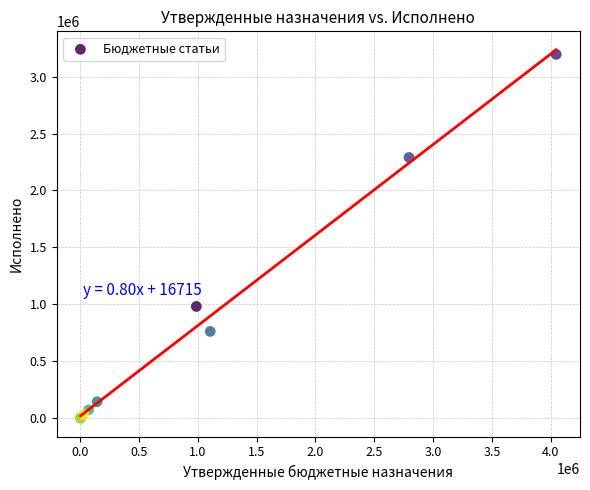

What Y value in the scatter plot is closest to 1597930?

981082.8